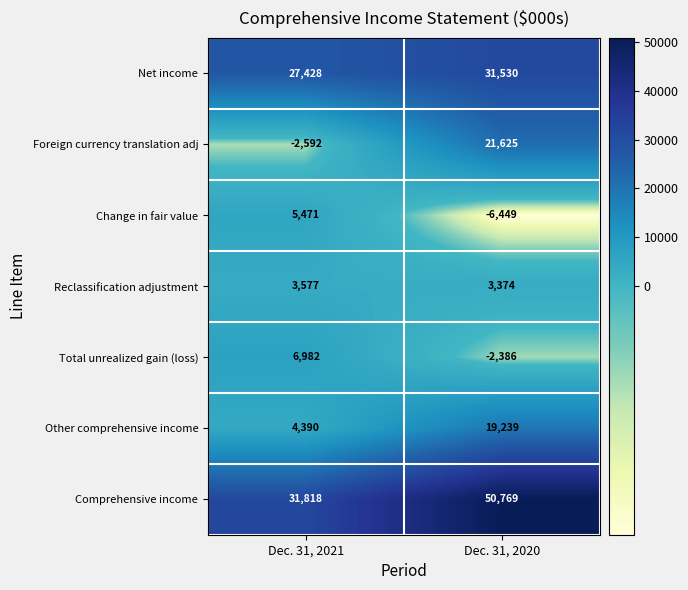

Reading left to right, extract all data points from this chart.

Net income: Dec. 31, 2021=27428	Dec. 31, 2020=31530
Foreign currency translation adj: Dec. 31, 2021=-2592	Dec. 31, 2020=21625
Change in fair value: Dec. 31, 2021=5471	Dec. 31, 2020=-6449
Reclassification adjustment: Dec. 31, 2021=3577	Dec. 31, 2020=3374
Total unrealized gain (loss): Dec. 31, 2021=6982	Dec. 31, 2020=-2386
Other comprehensive income: Dec. 31, 2021=4390	Dec. 31, 2020=19239
Comprehensive income: Dec. 31, 2021=31818	Dec. 31, 2020=50769